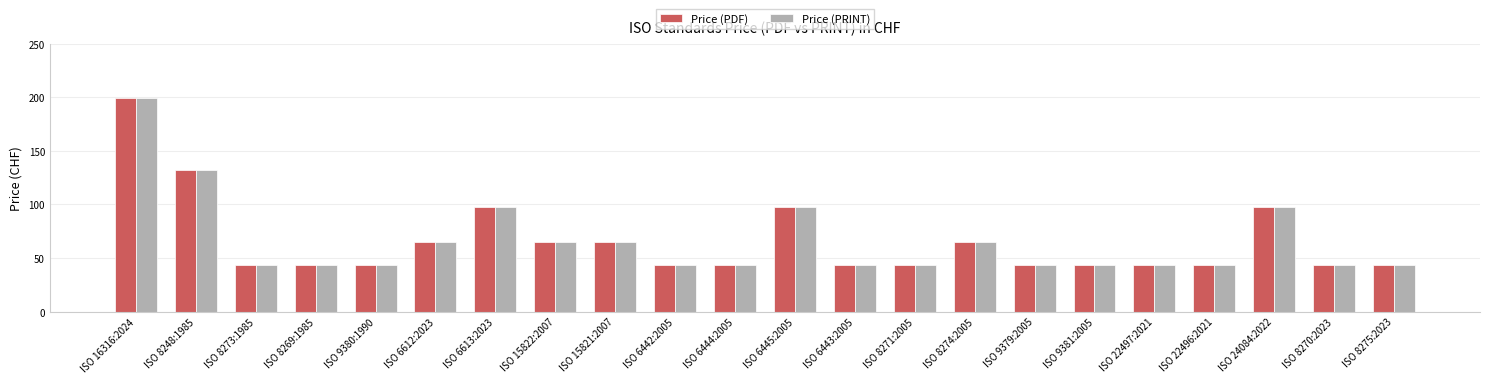

The Price (PDF) series shows 61 at ISO 9379:2005. True or false?

False